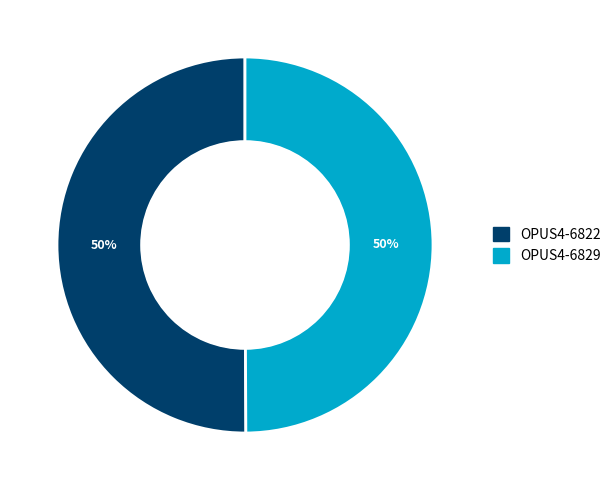

To the nearest percent, what is the average slice percentage?

50%